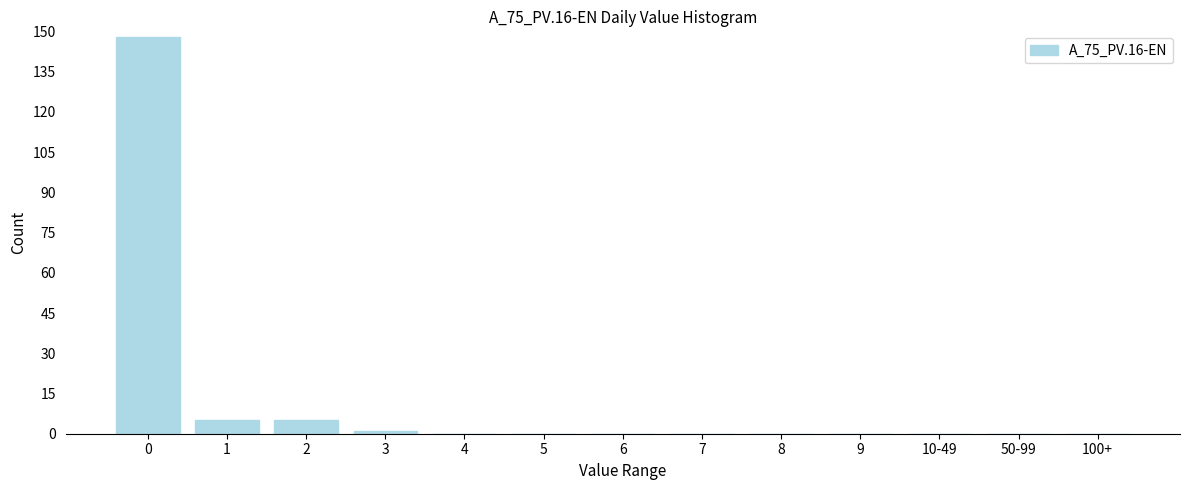

Reading left to right, transcribe all the data shown in this chart.

0=148	1=5	2=5	3=1	4=0	5=0	6=0	7=0	8=0	9=0	10-49=0	50-99=0	100+=0